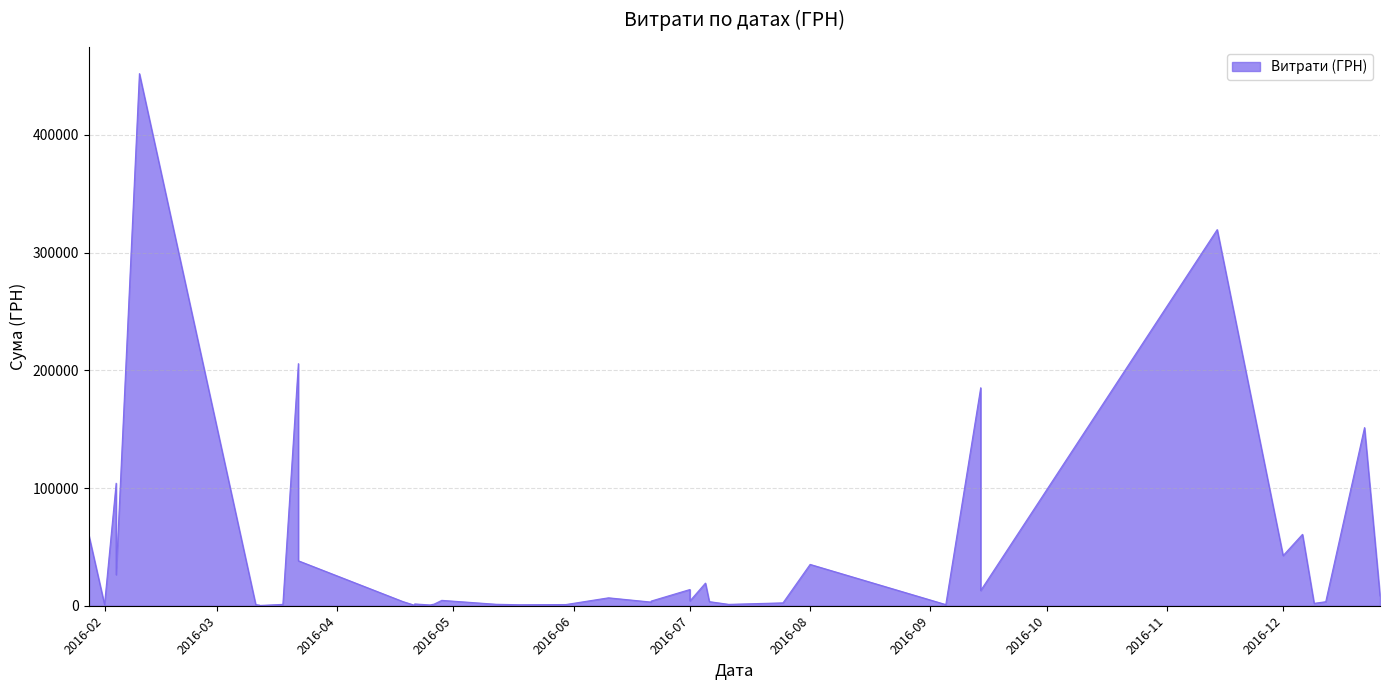

Rank the categories by value from highest to lowest.

35, 6, 29, 7, 1, 36, 4, 39, 5, 30, 10, 37, 14, 15, 8, 0, 19, 23, 16, 18, 28, 13, 2, 17, 11, 3, 27, 24, 22, 12, 31, 20, 38, 34, 9, 21, 25, 32, 26, 33